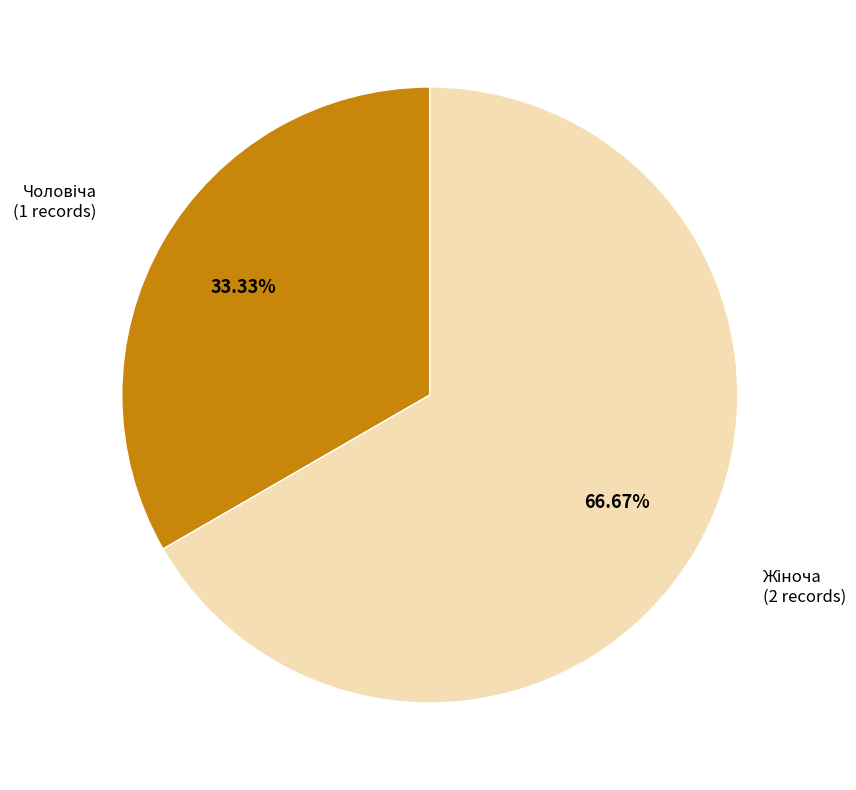

Is there a majority slice in this chart?

Yes